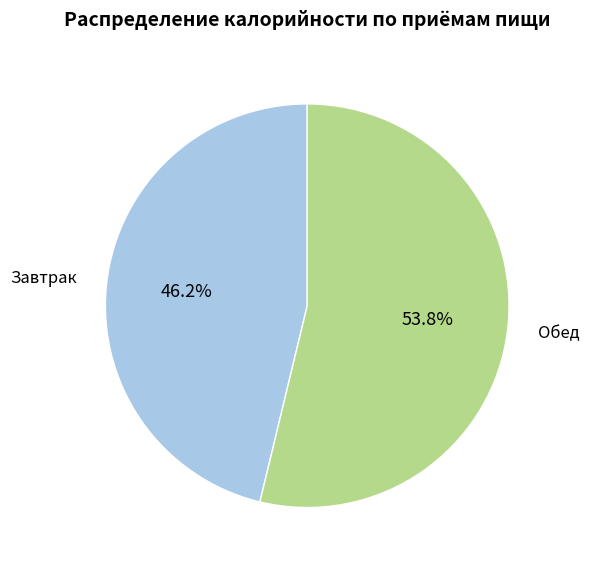

Does any single category account for the majority?

Yes